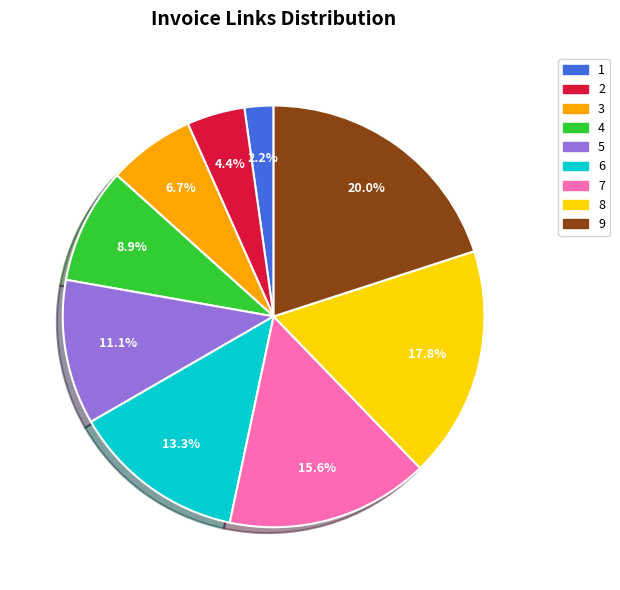

How many segments does this pie chart have?

9